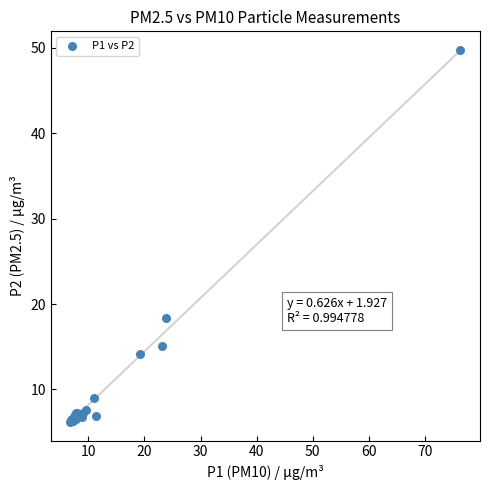

What Y value in the scatter plot is closest to 27?

18.3